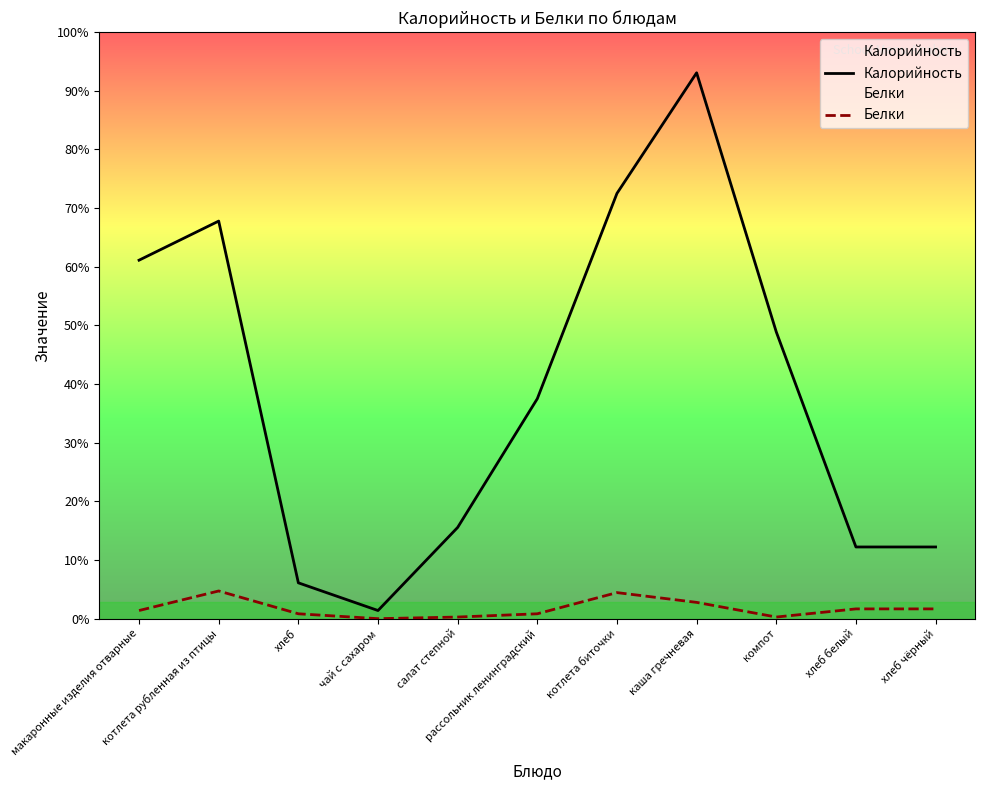

What is the difference between the Калорийность values at хлеб and каша гречневая?

313